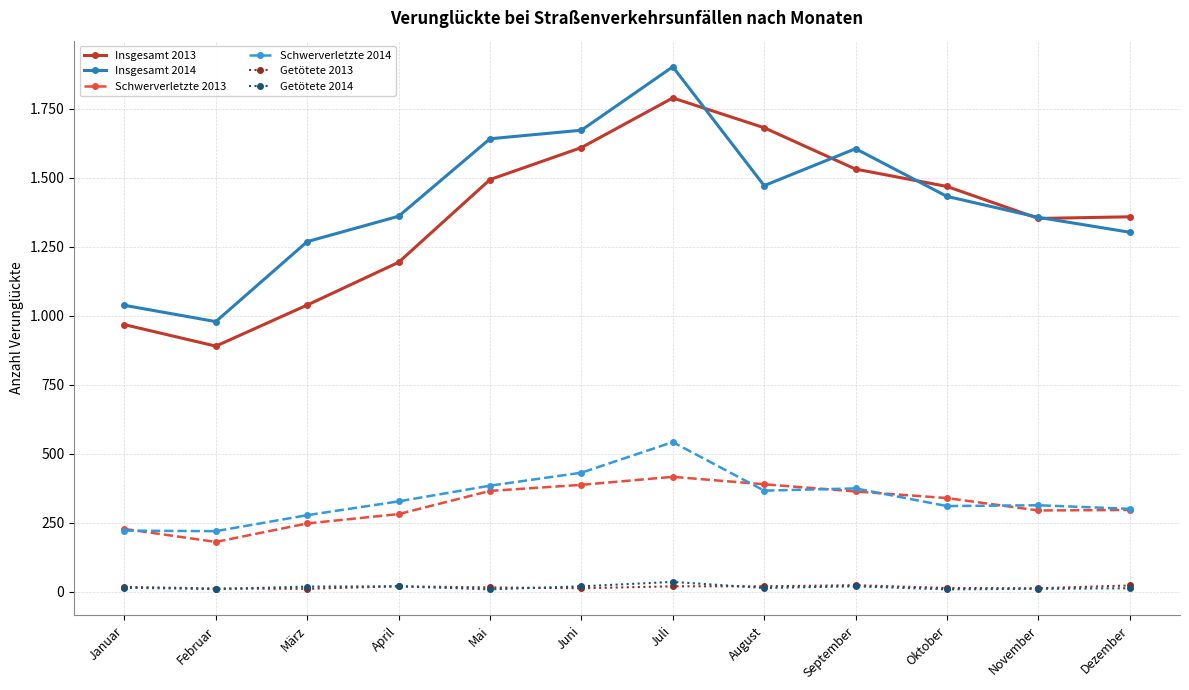

Is this an area chart (filled region under the line)?

No